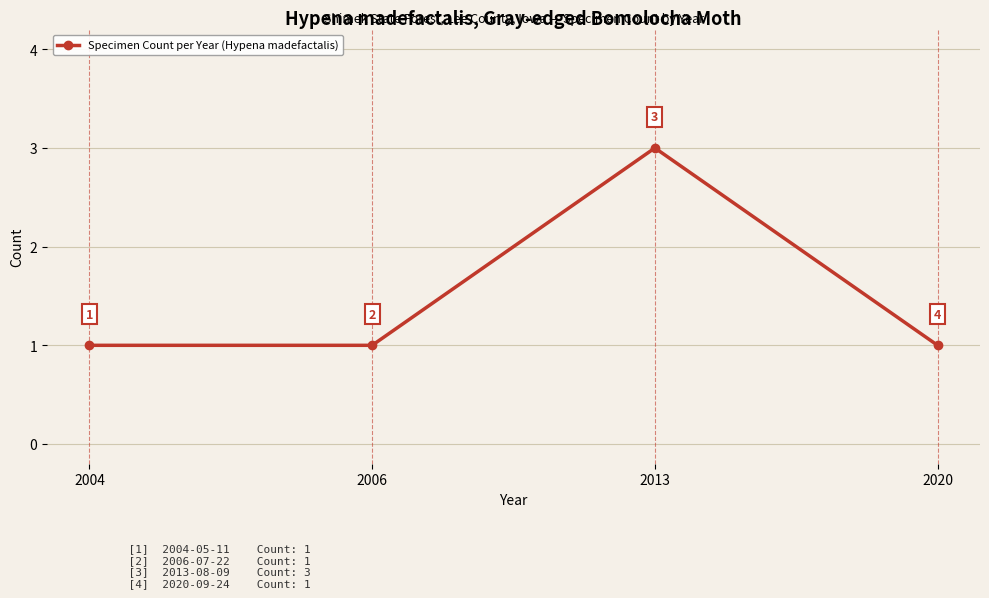

Reading right to left, list all the values displayed in this chart.

2020=1	2013=3	2006=1	2004=1